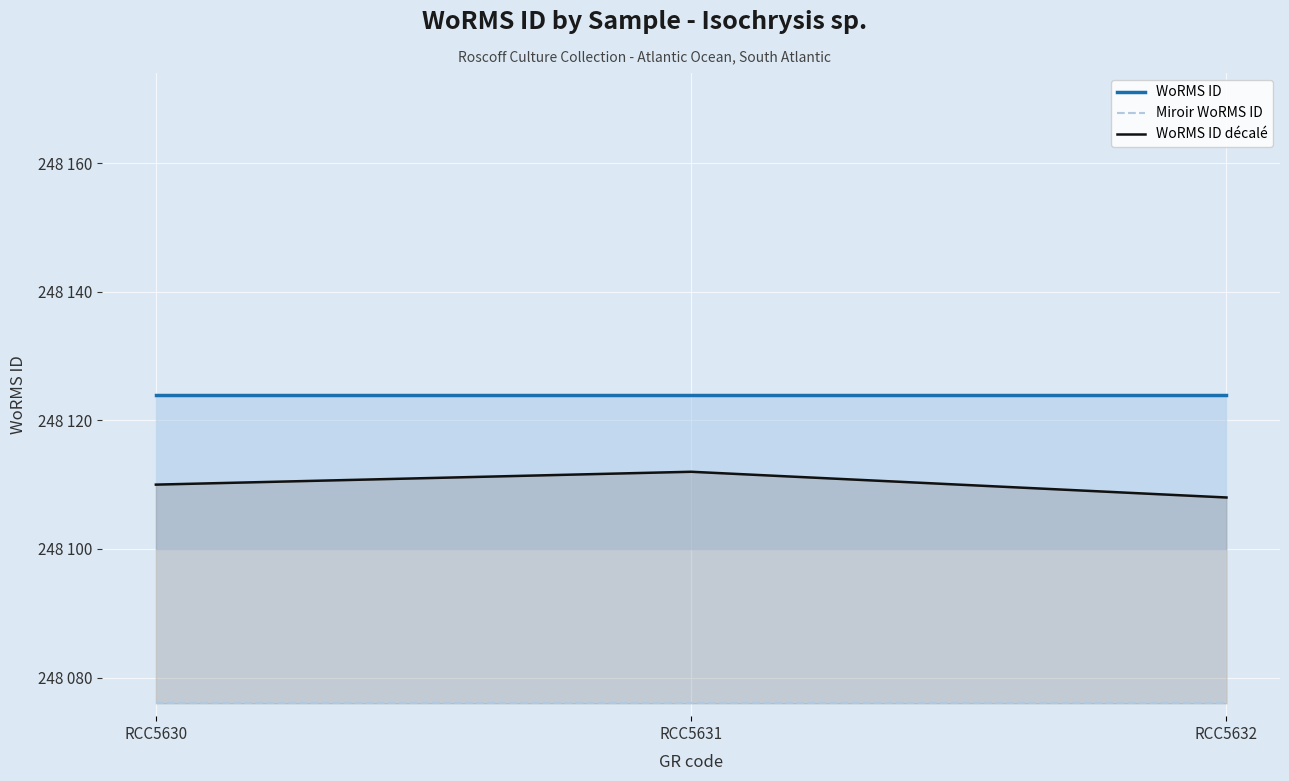

Is it true that WoRMS ID equals 416041 at RCC5630?

False